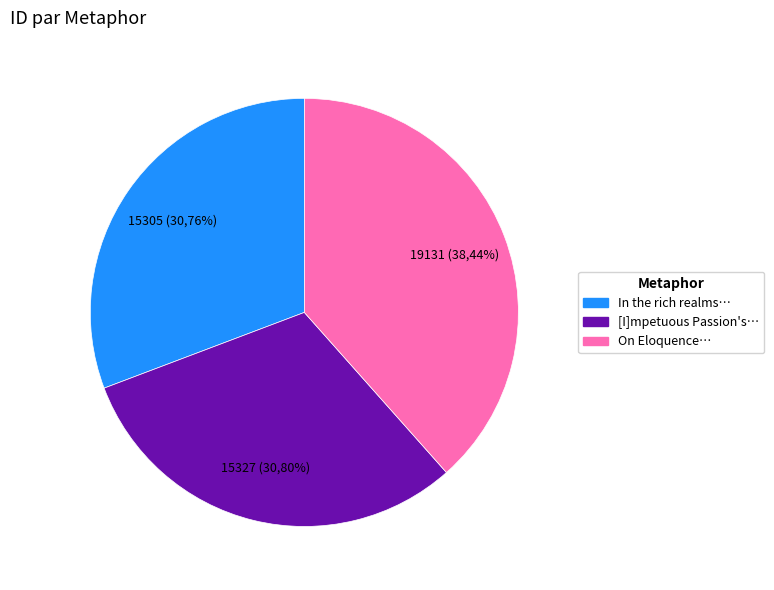

Is the sum of [I]mpetuous Passion's flame and In the rich realms of polished taste greater than half?

Yes